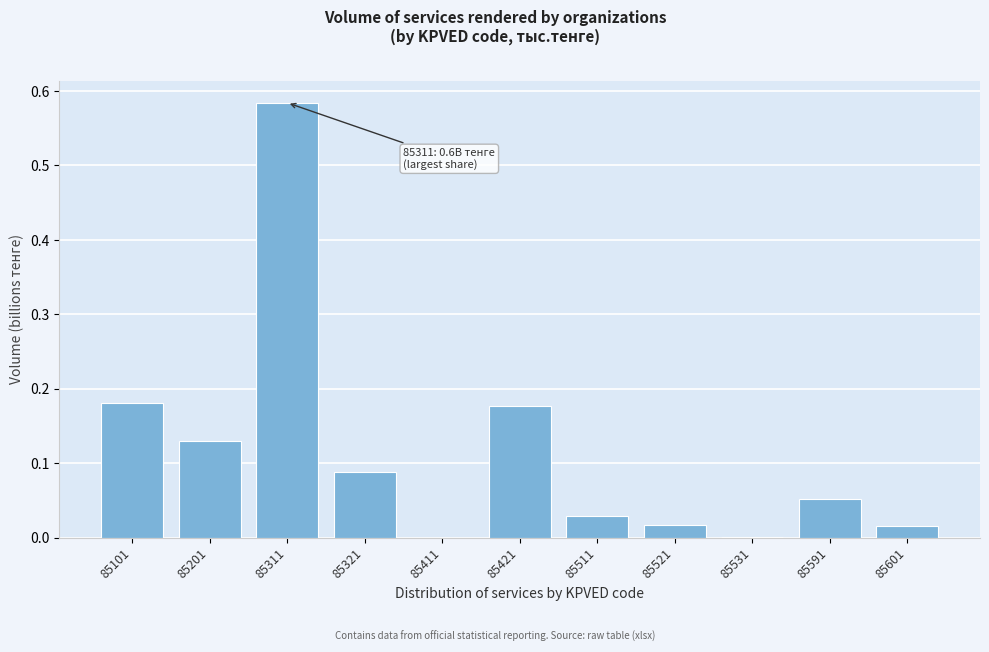

Between 85311 and 85201, which is larger?

85311